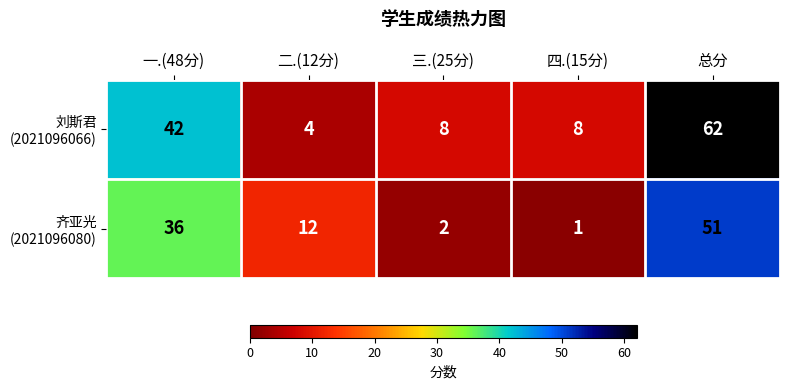

What is the spread (max minus min) of values at 三.(25分)?

6